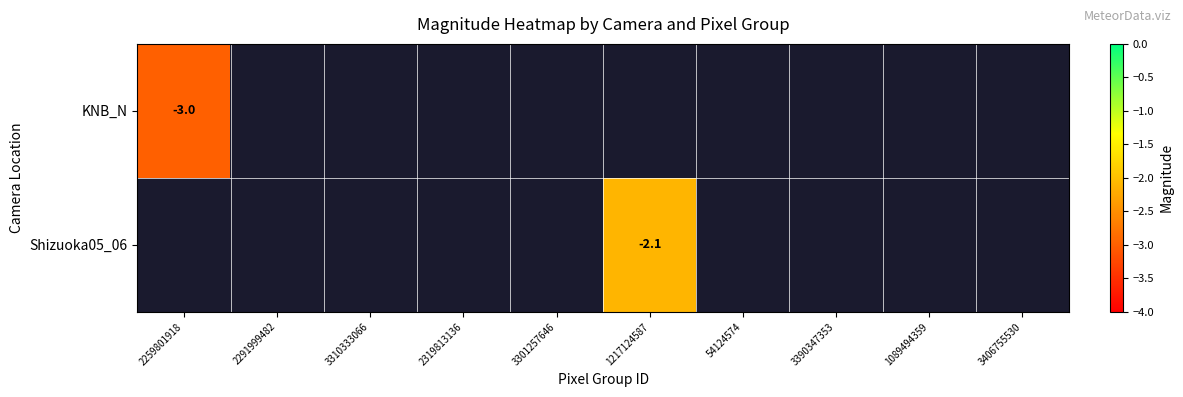

Is it true that Shizuoka05_06 equals -3.7 at 1217124587?

False